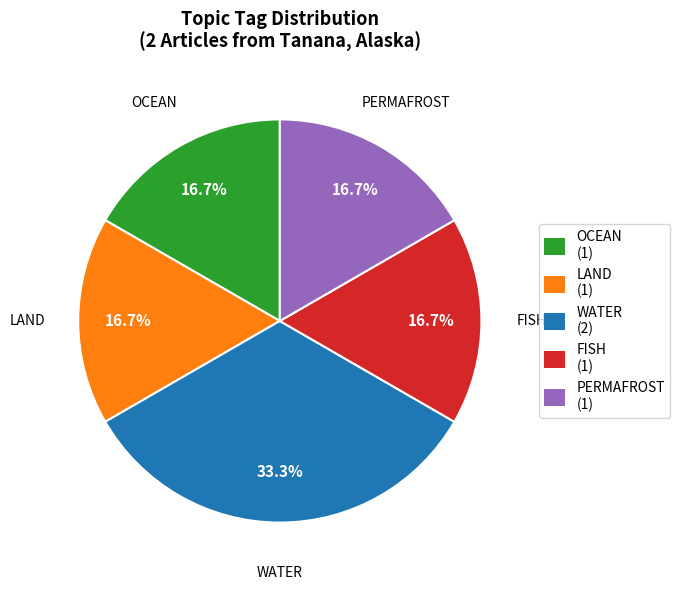

Which category has the biggest portion of the pie?

WATER